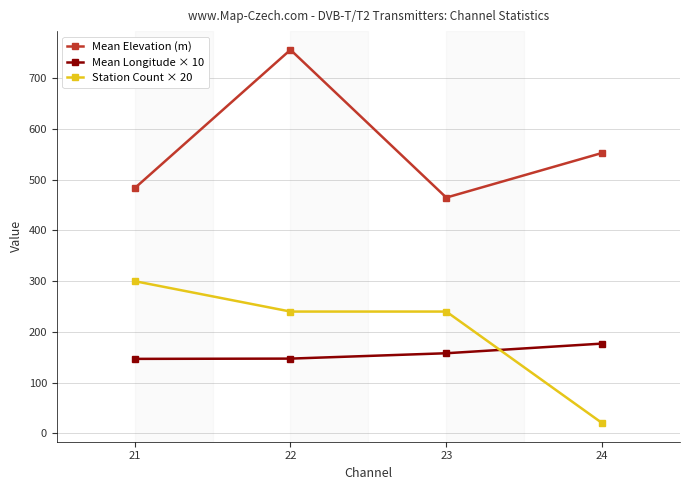

Does the chart display data point markers on the line(s)?

Yes